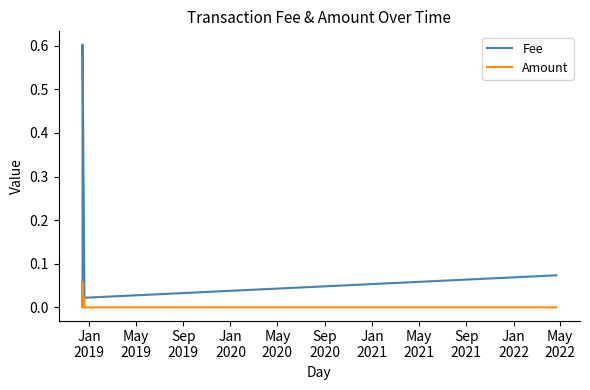

True or false: Amount and Fee cross at least once.

False